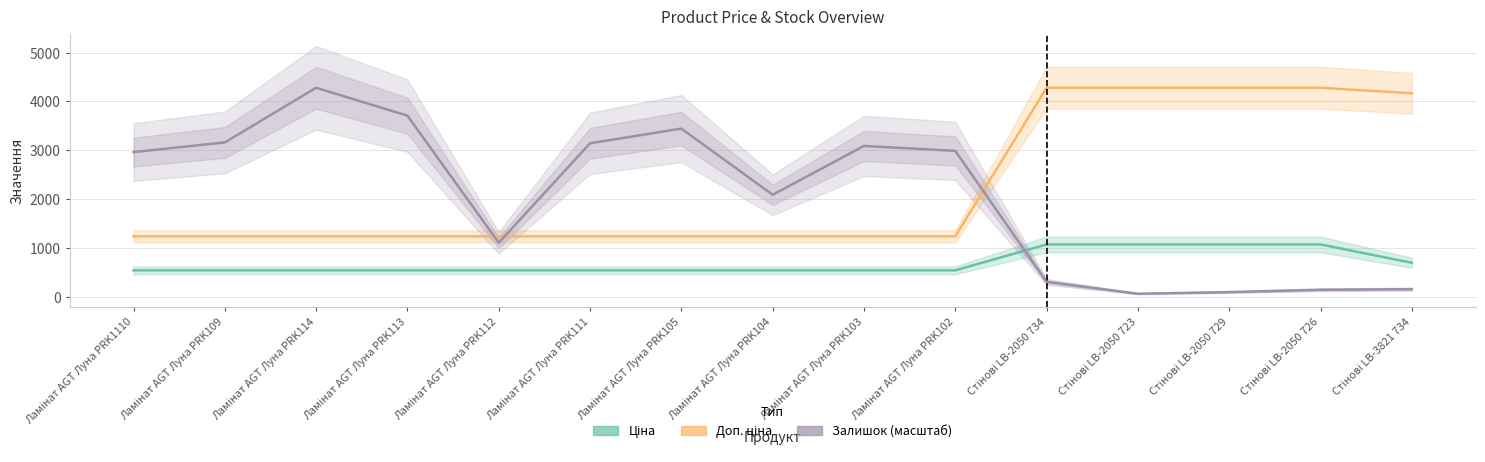

Count the number of data series in this chart.

3